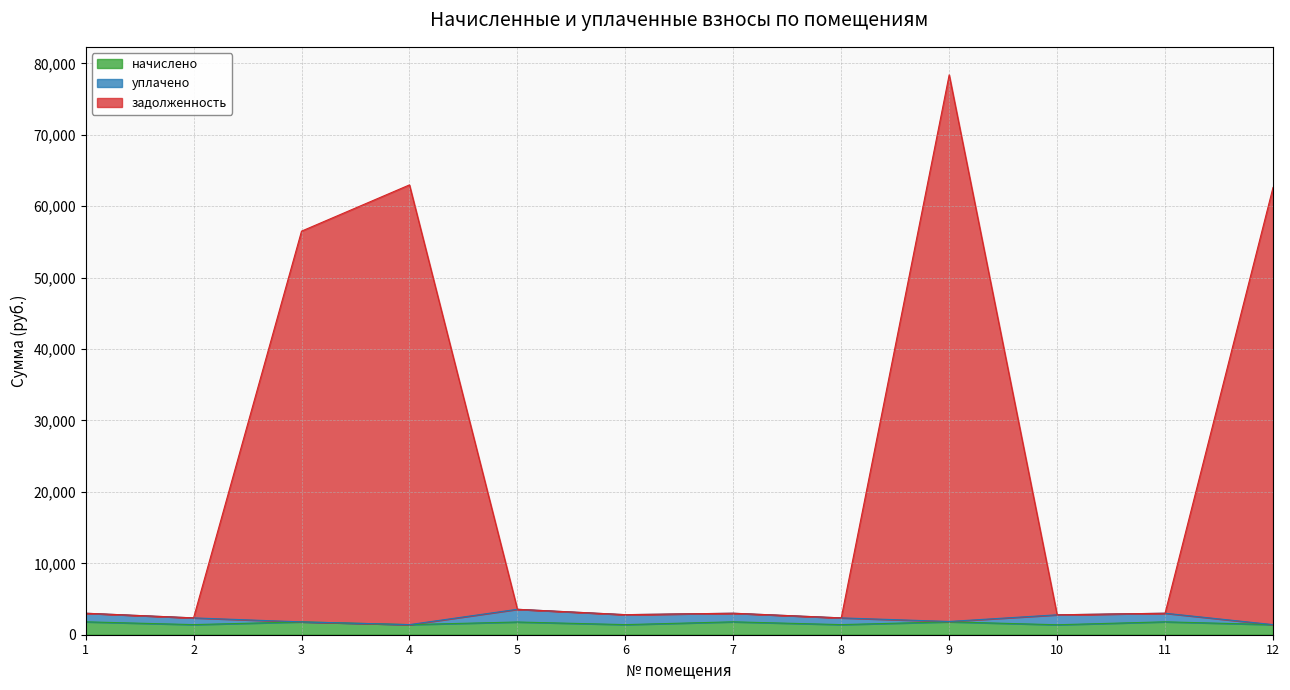

Is the value of начислено at 10 greater than the value of задолженность at 3?

No